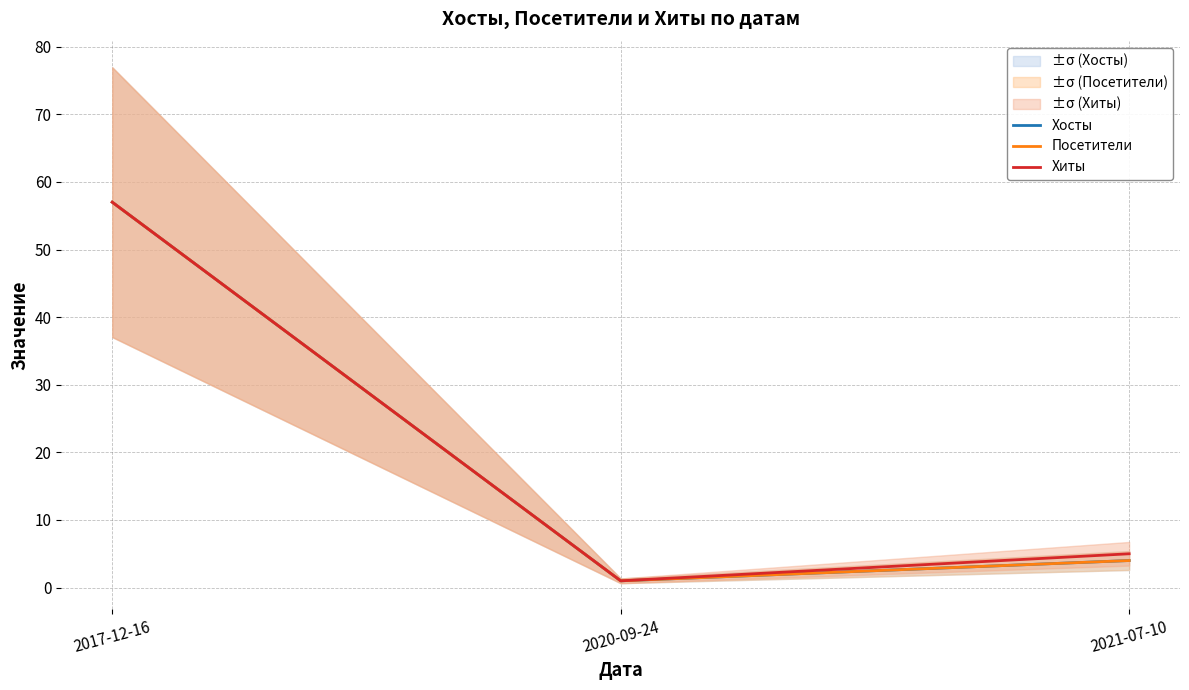

At which label is Хиты closest to 29?

2021-07-10